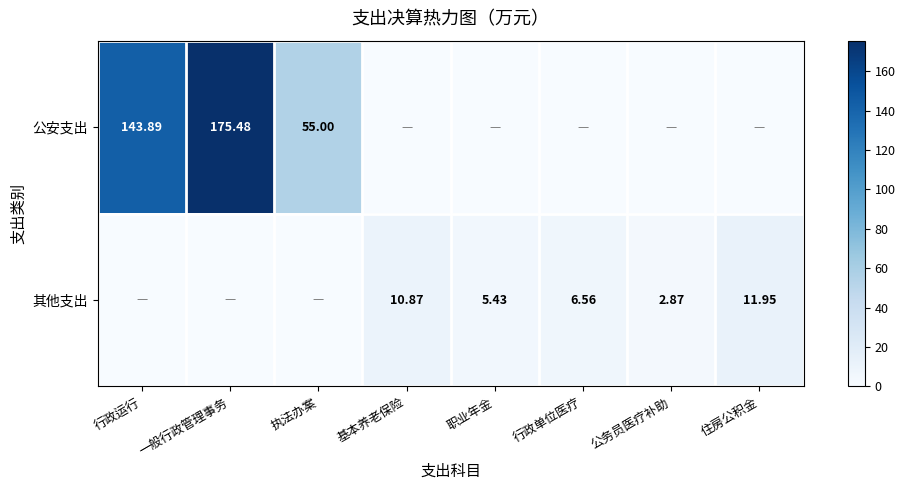

Which category has the highest value across all series?

一般行政管理事务